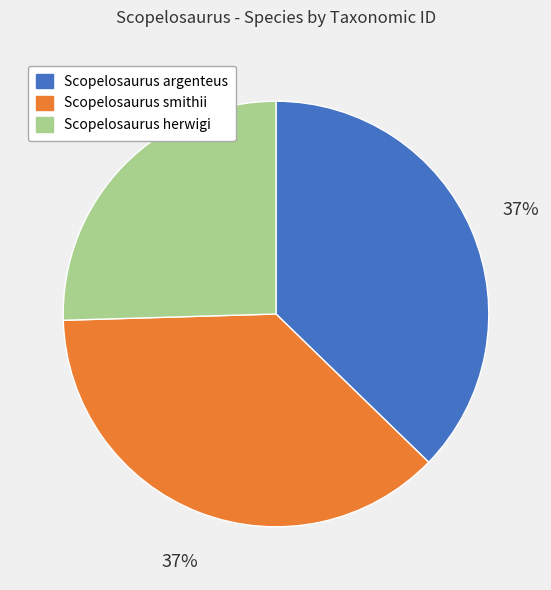

Which slice is the smallest?

Scopelosaurus herwigi